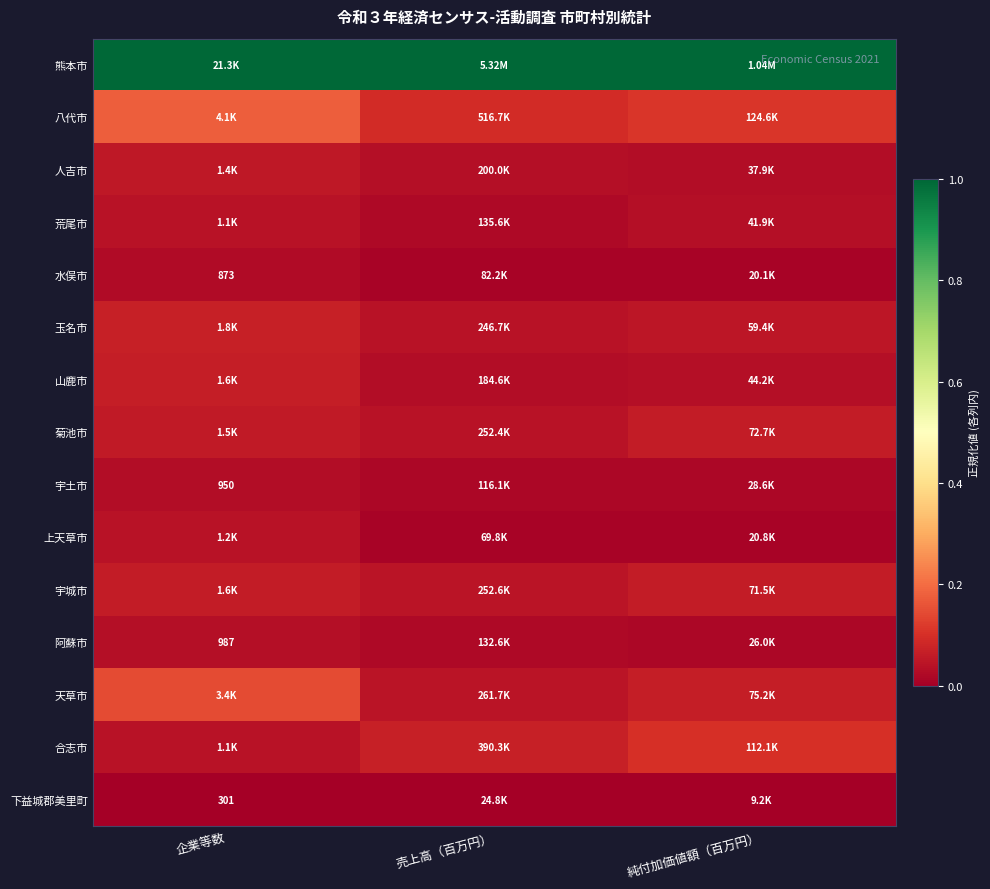

What is the sum of the 上天草市 values at 企業等数 and 純付加価値額（百万円）?

0.1